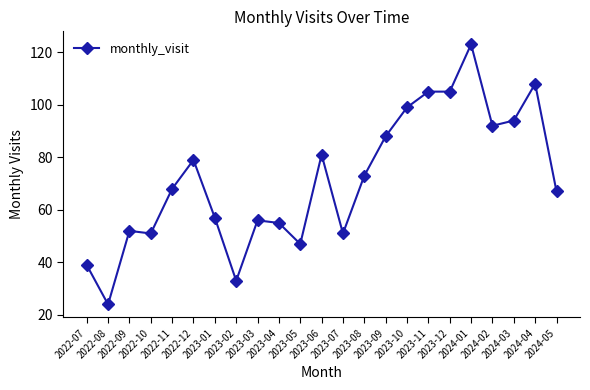

What is the maximum value shown in the chart?

123